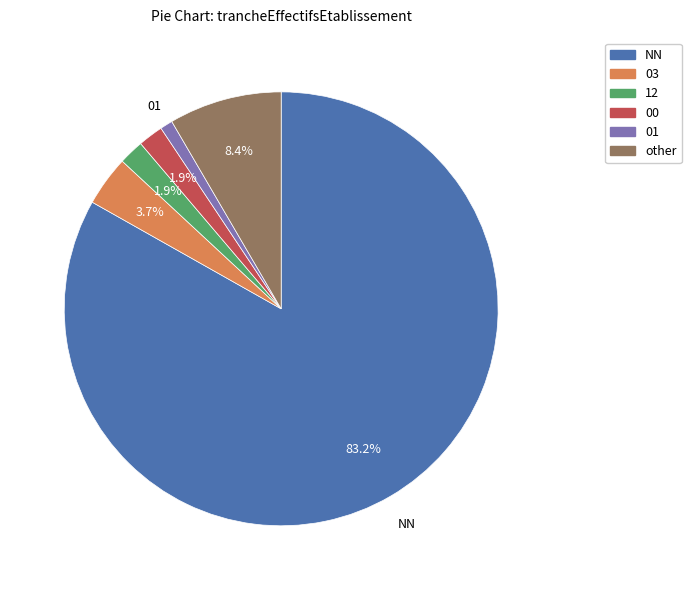

Which has a higher value, NN or 01?

NN